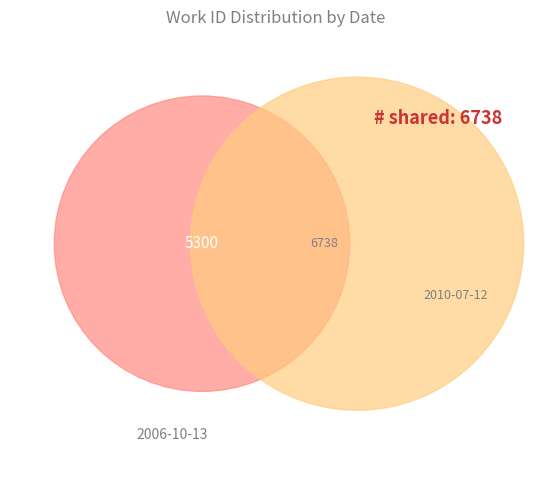

How many segments does this pie chart have?

2